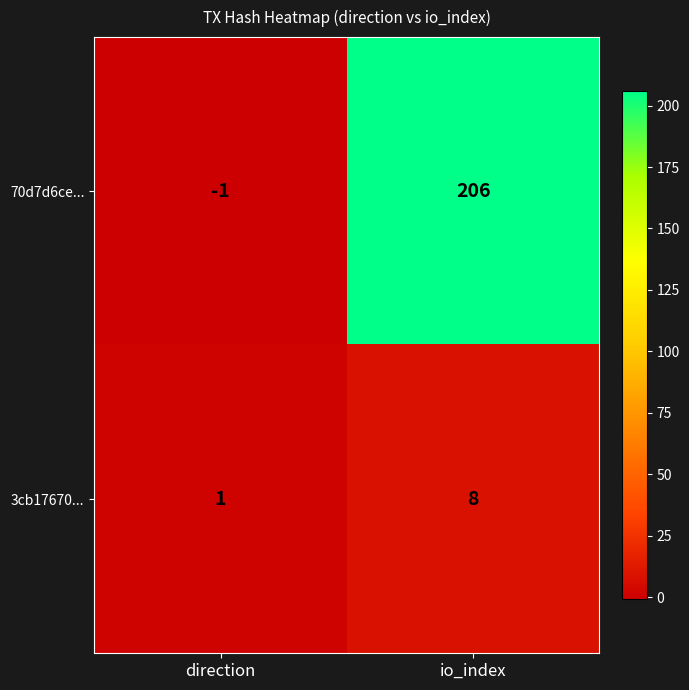

How many distinct data groups are displayed?

2